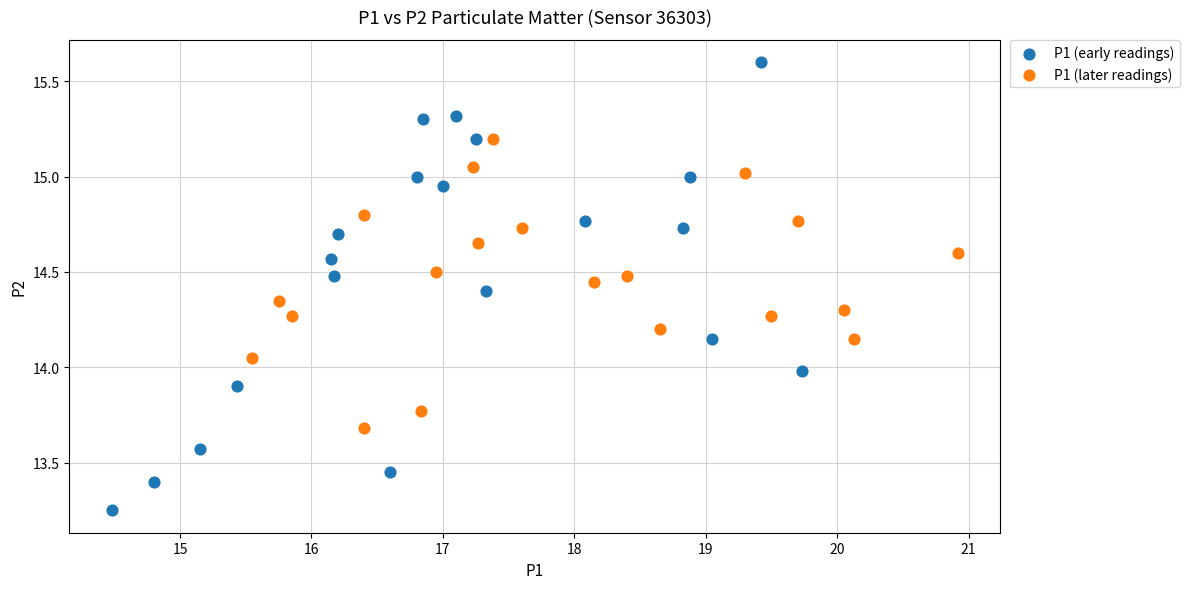

Which series reaches the maximum Y coordinate?

P1 (early readings)